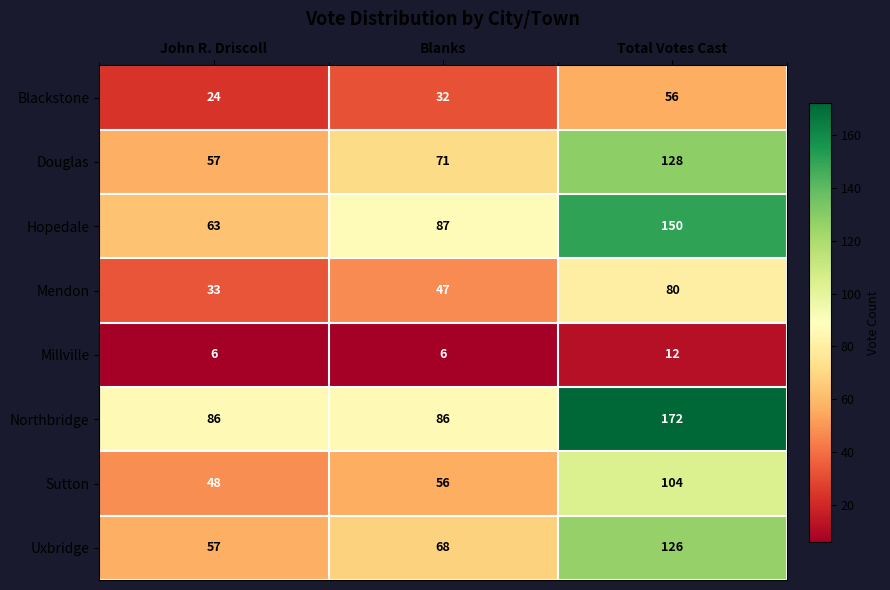

What is the difference between the highest and lowest values at John R. Driscoll?

80